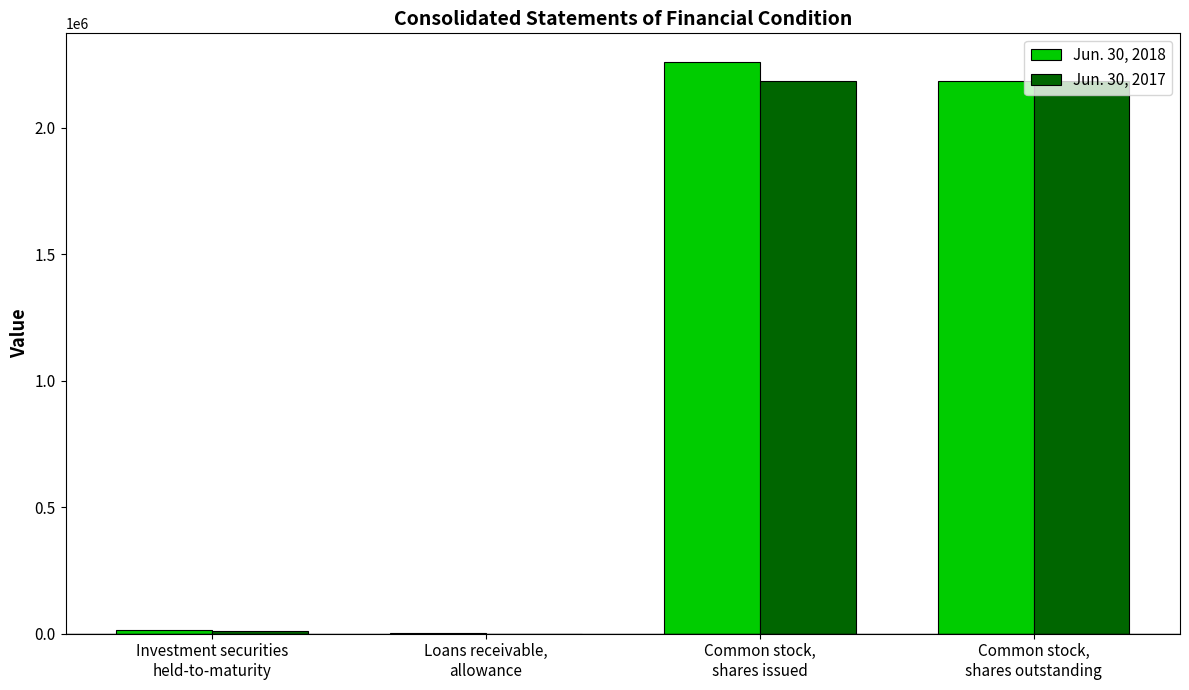

What are all the series names shown in the legend?

Jun. 30, 2018, Jun. 30, 2017